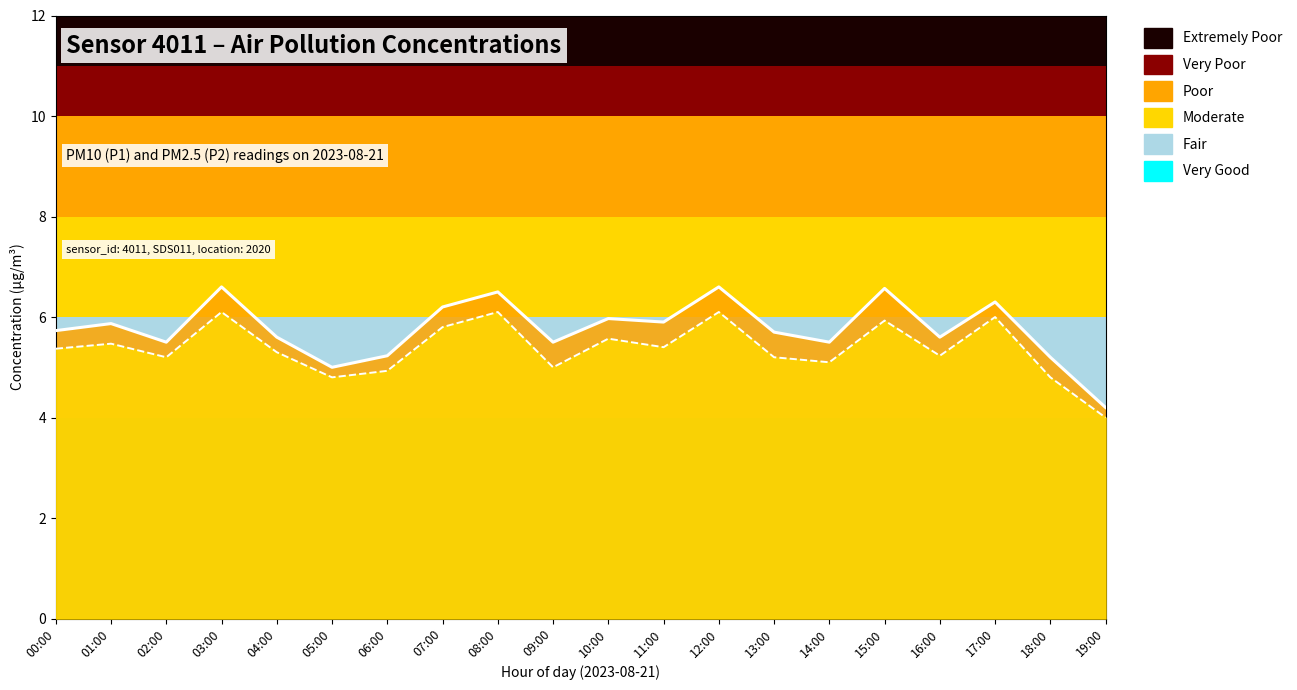

At which category is the sum across all series the highest?

03:00